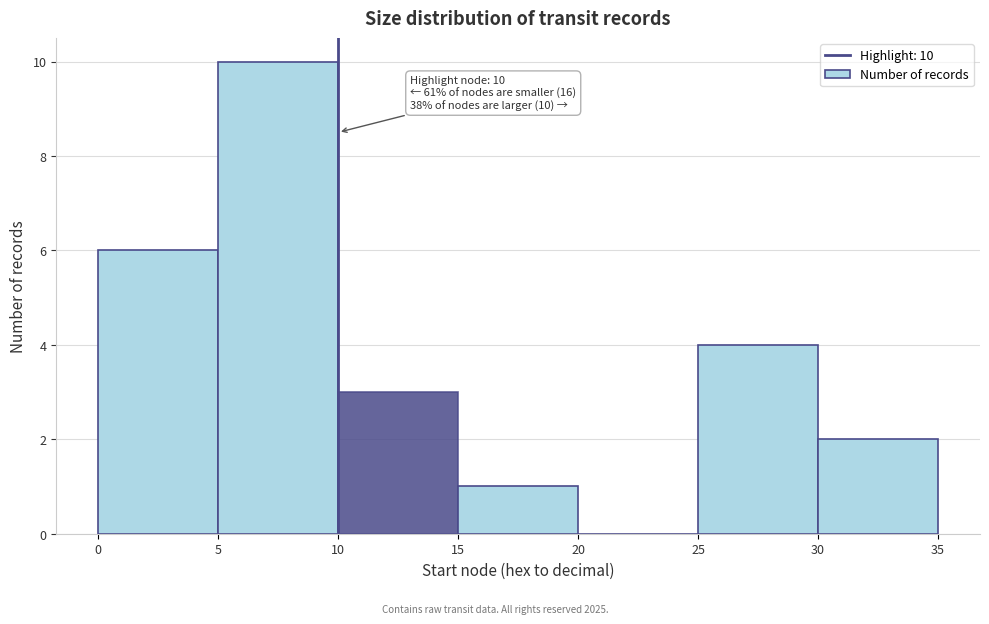

Over which range of the x-axis is the bar tallest?

5 to 10